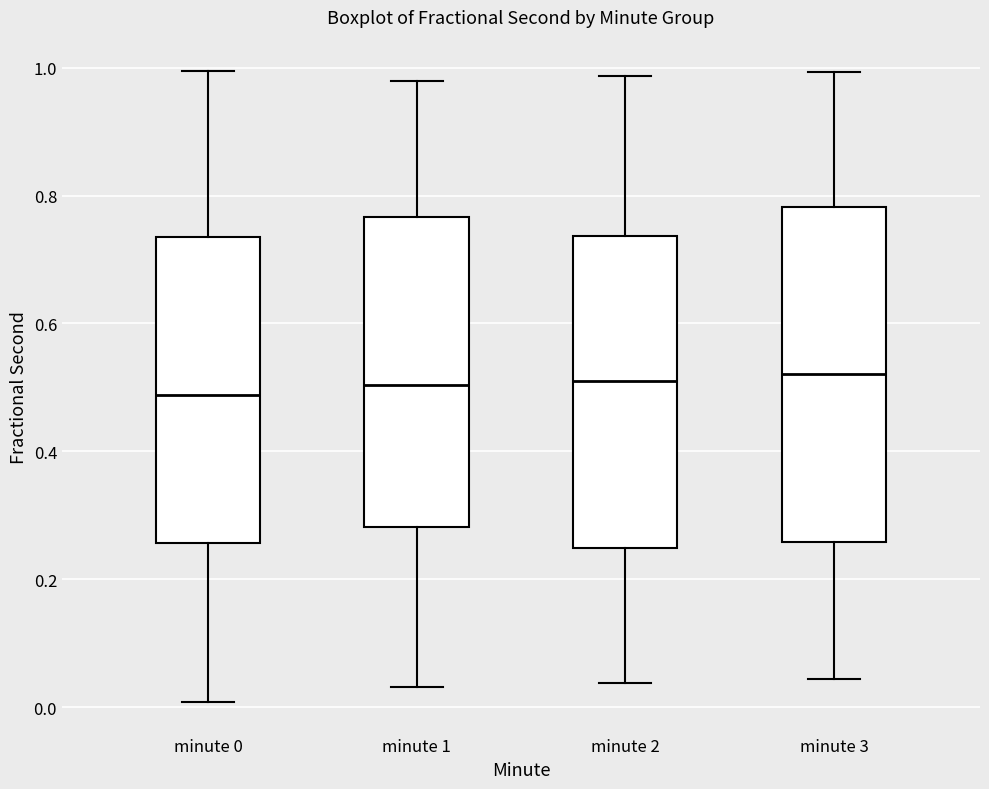

Where does the lower whisker of the box for minute 0 end on the y-axis? The values are not printed on the chart, so give them approximately, as read against the axis.

0.00